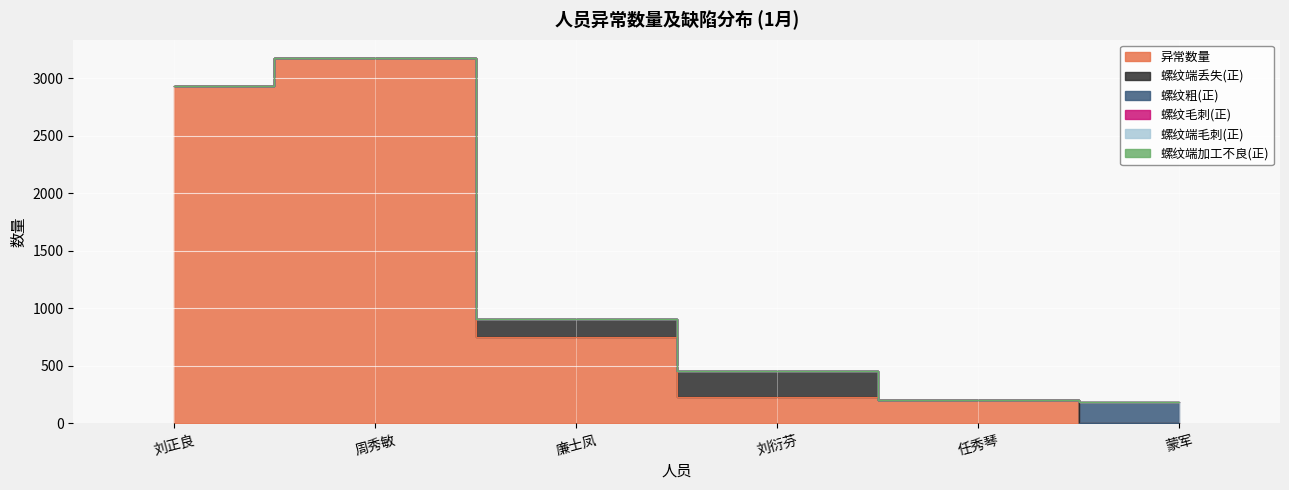

What is the total value across all series at 廉士凤?

908